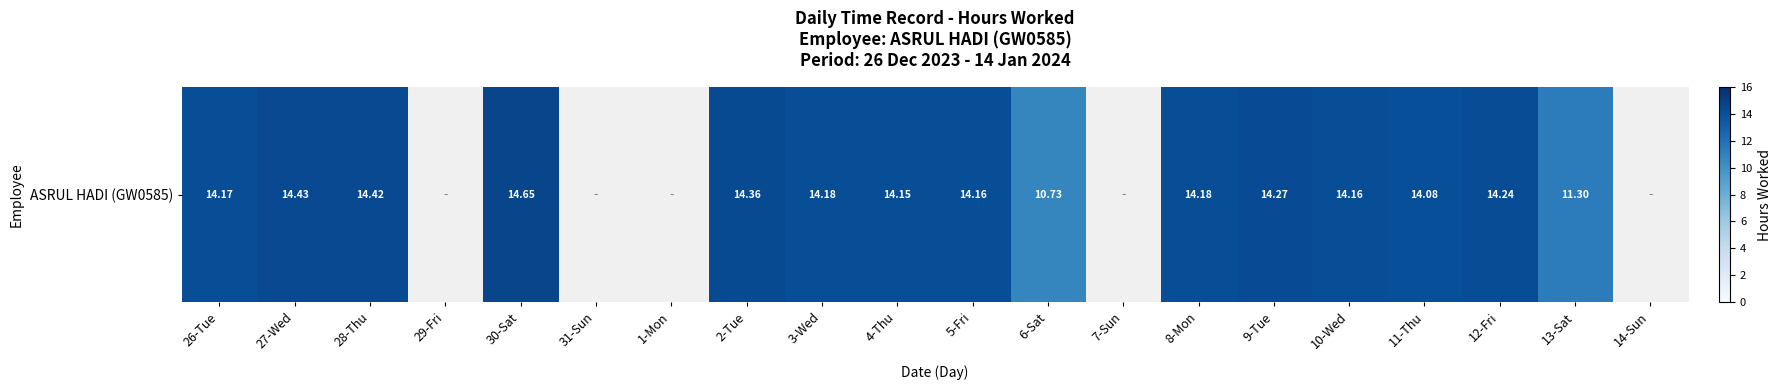

What is the change in value from 27-Wed to 30-Sat?

+0.2